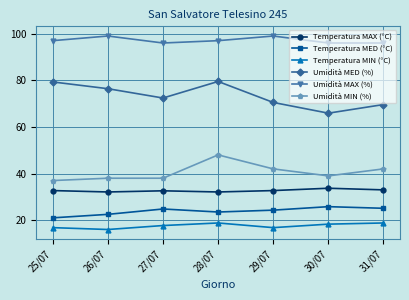

Is this an area chart (filled region under the line)?

No